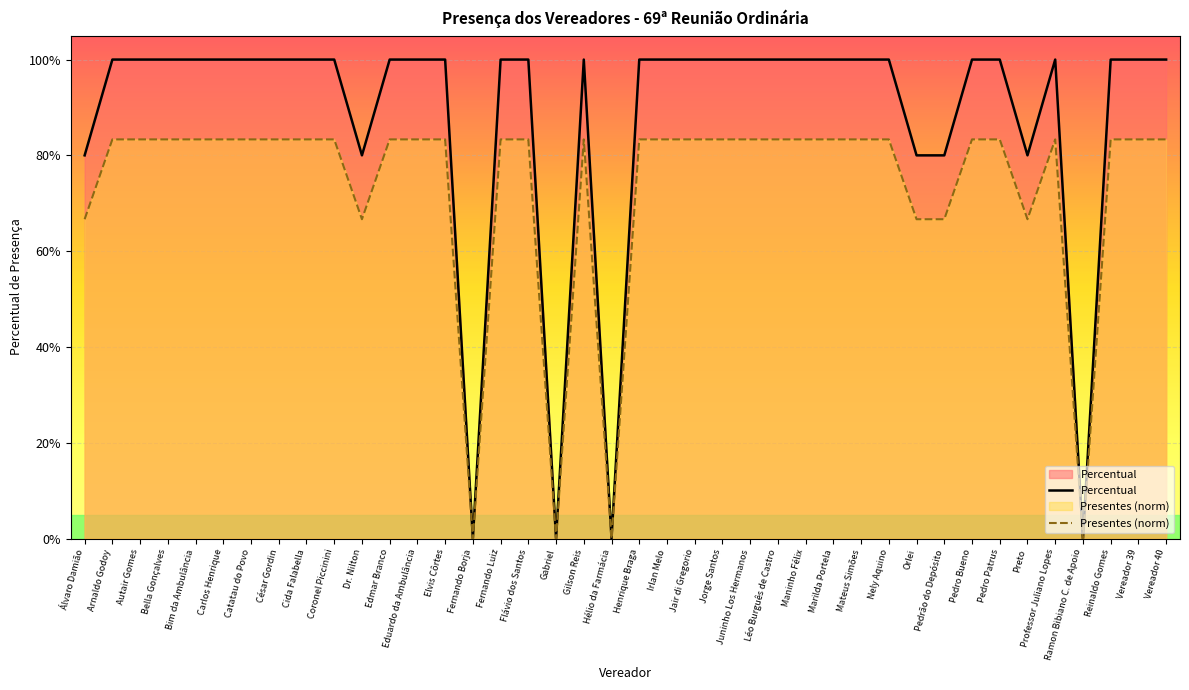

Which series has the largest range (max minus min)?

Percentual